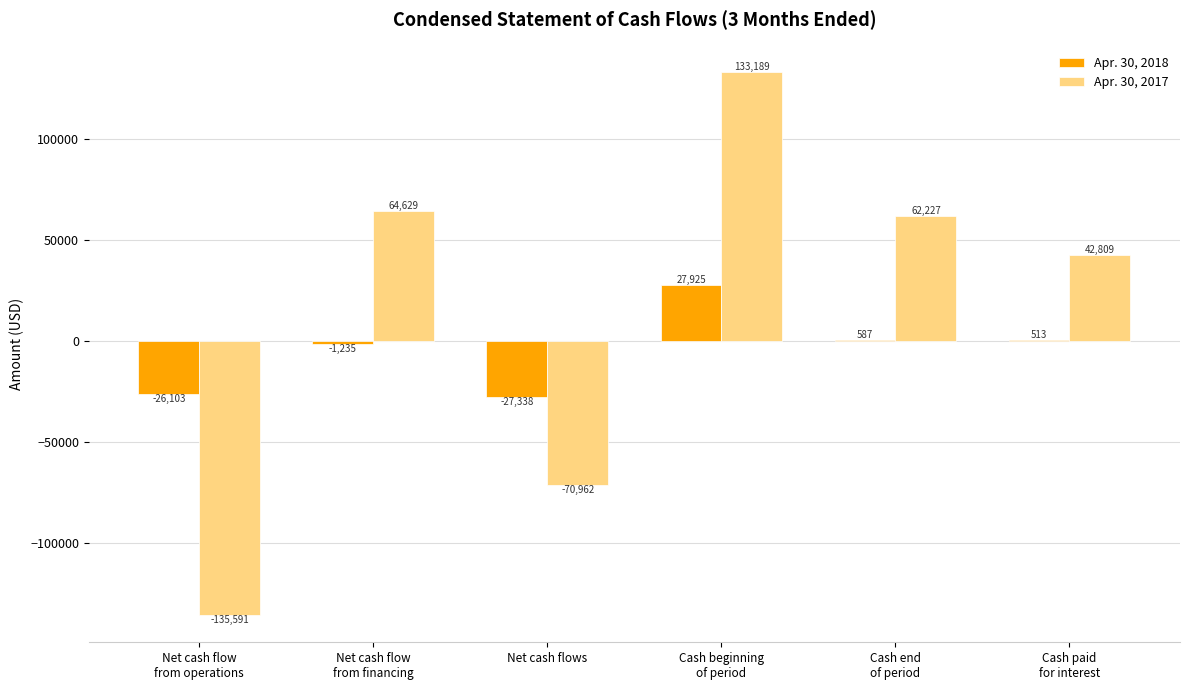

What is the difference between the Apr. 30, 2018 values at Net cash flow
from operations and Cash beginning
of period?

54028